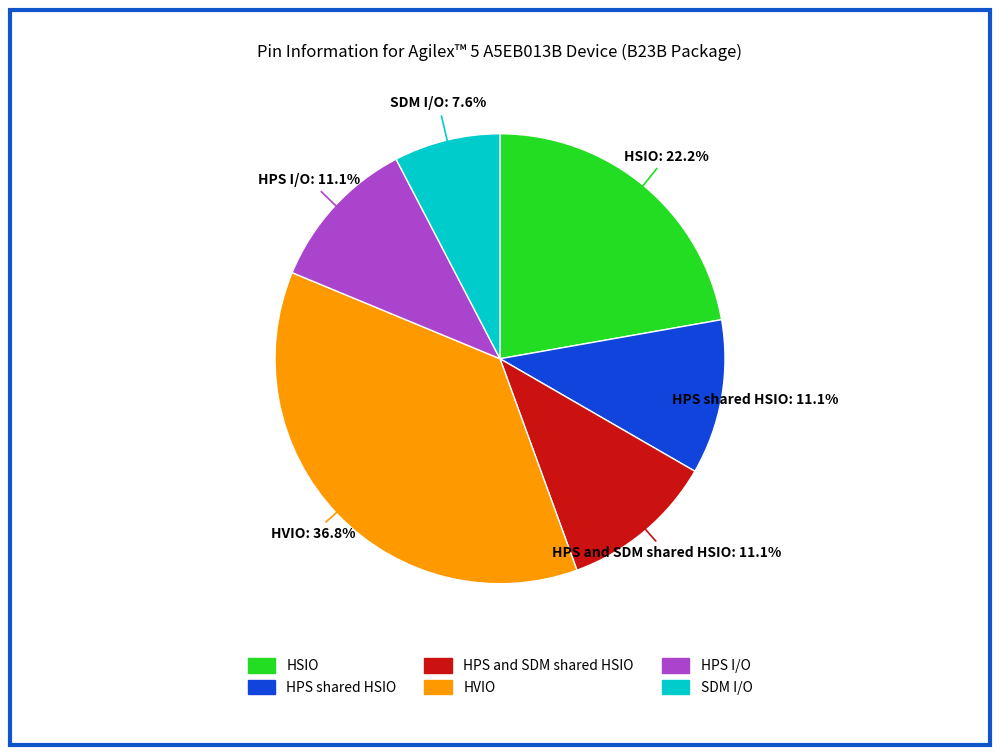

What is the ratio of the value at HPS shared HSIO to the value at SDM I/O?

1.5